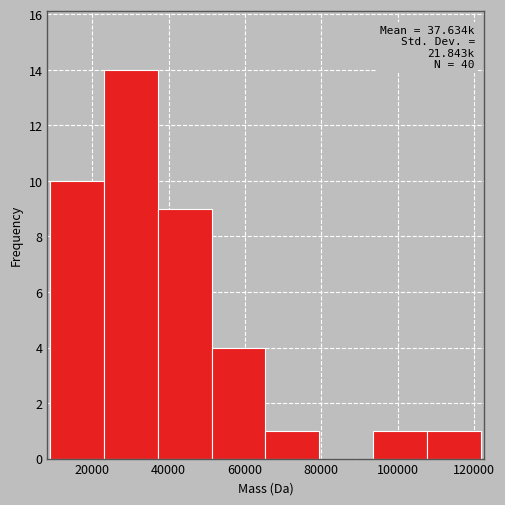

Which range on the x-axis has the tallest bar?

24000 to 38000